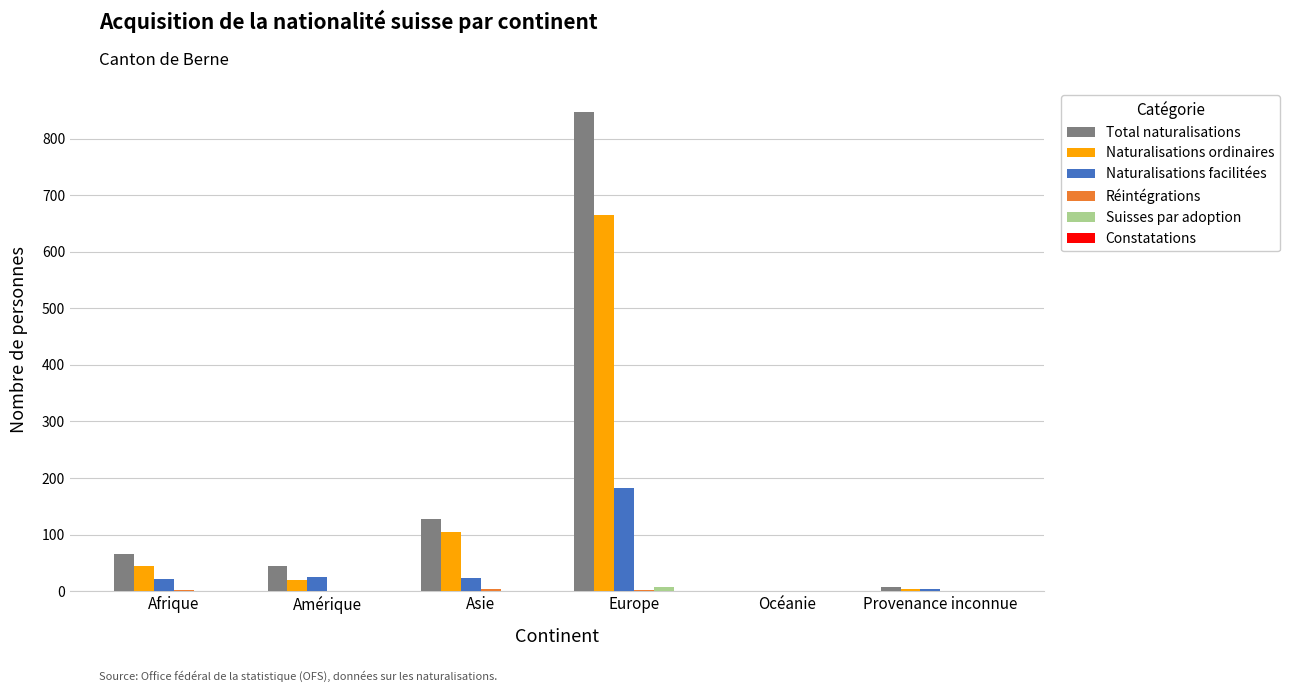

The Total naturalisations series shows 7 at Provenance inconnue. True or false?

True